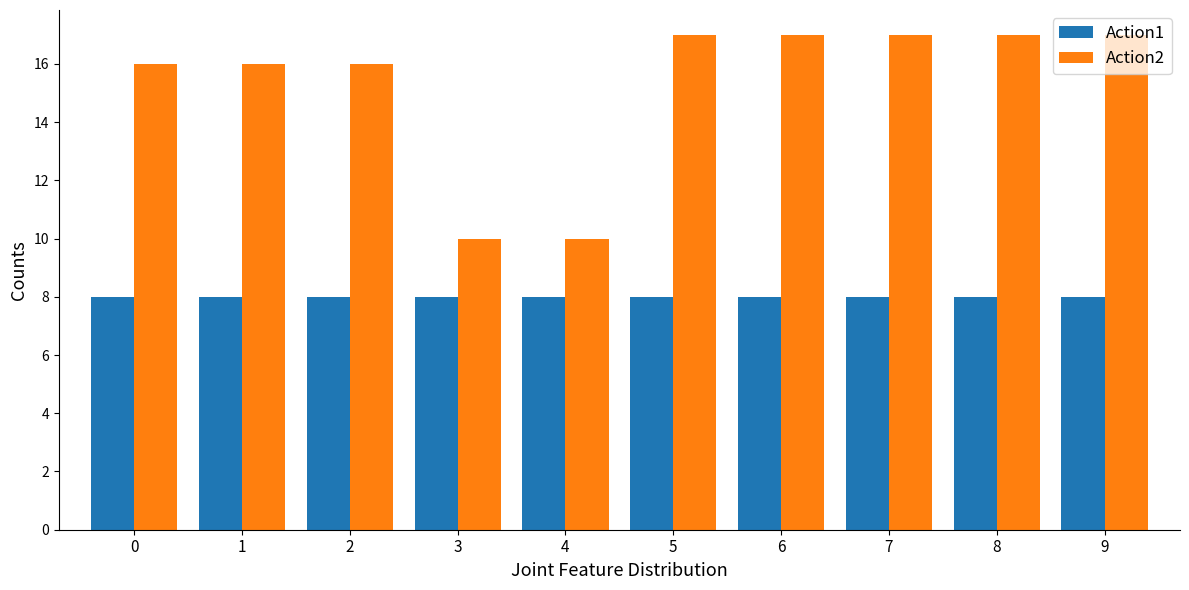

What is the value of the Action1 bar at the 7th from the left?

8